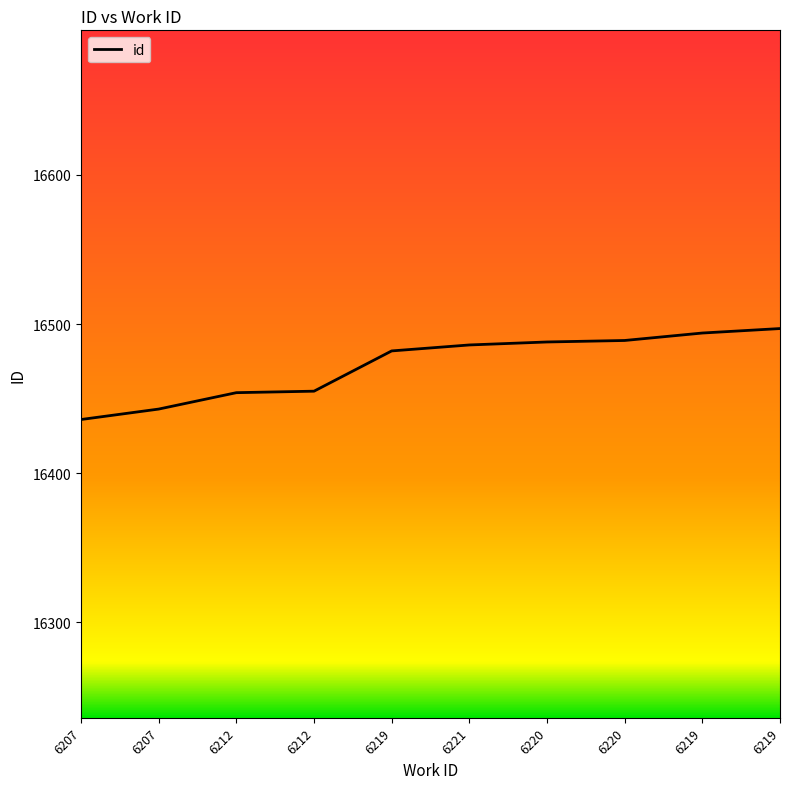

What is the value of the 4th point from the left?

16454